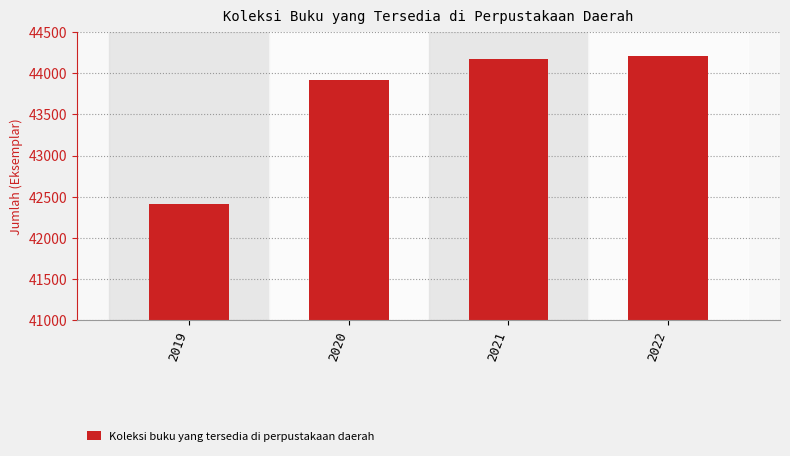

How many distinct data groups are displayed?

1